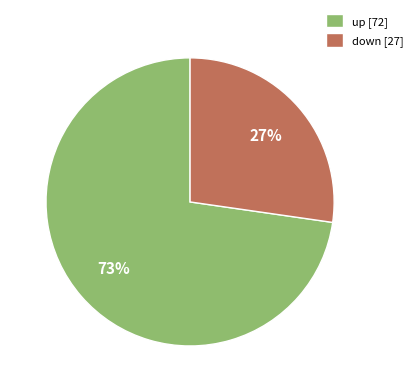

To the nearest percent, what portion does up [72] represent?

73%